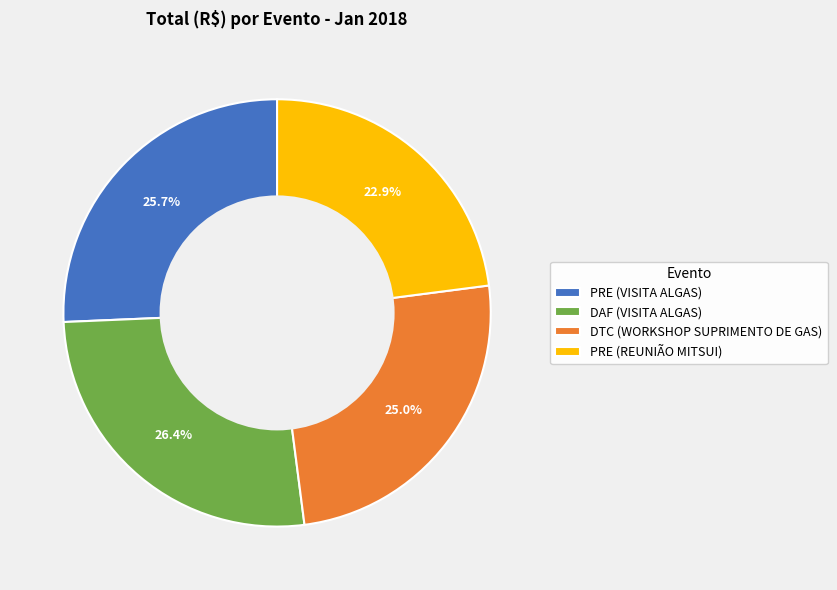

Approximately how many times larger is the value at DTC (WORKSHOP SUPRIMENTO DE GAS) compared to PRE (VISITA ALGAS)?

1.0